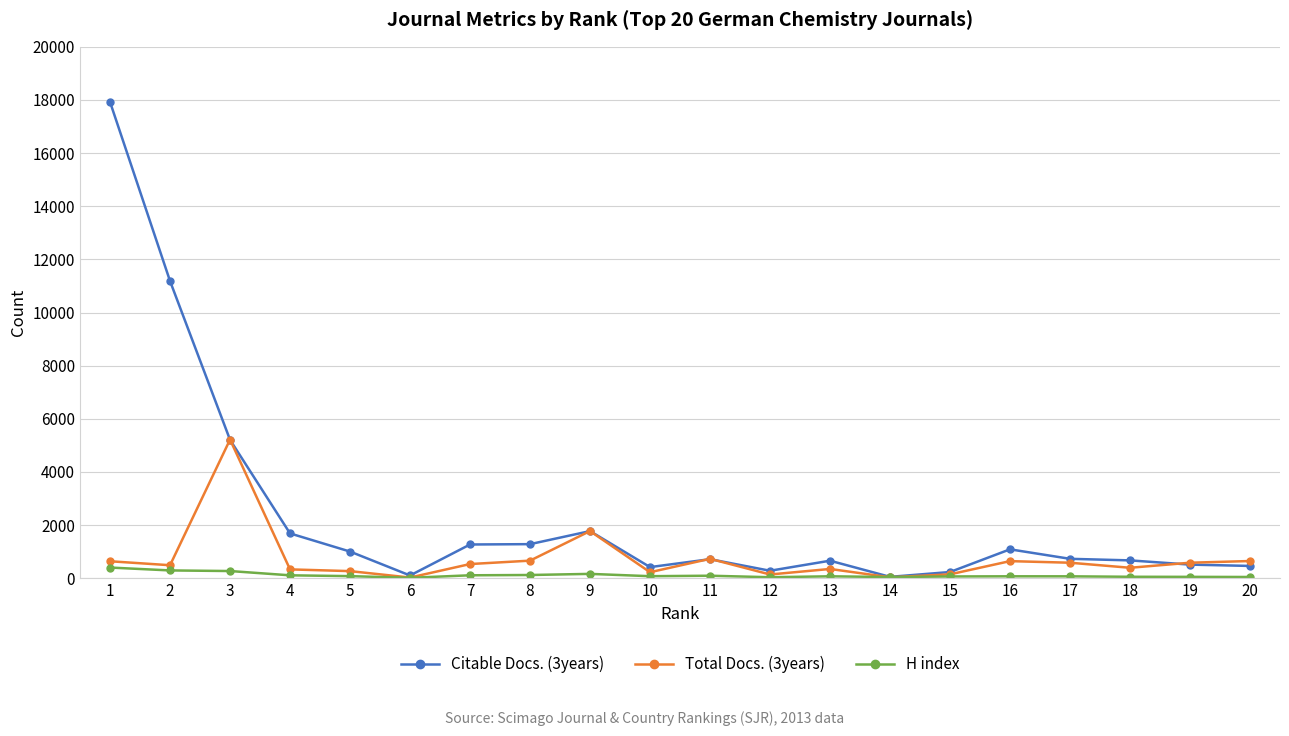

What is the highest value of the H index series?

402